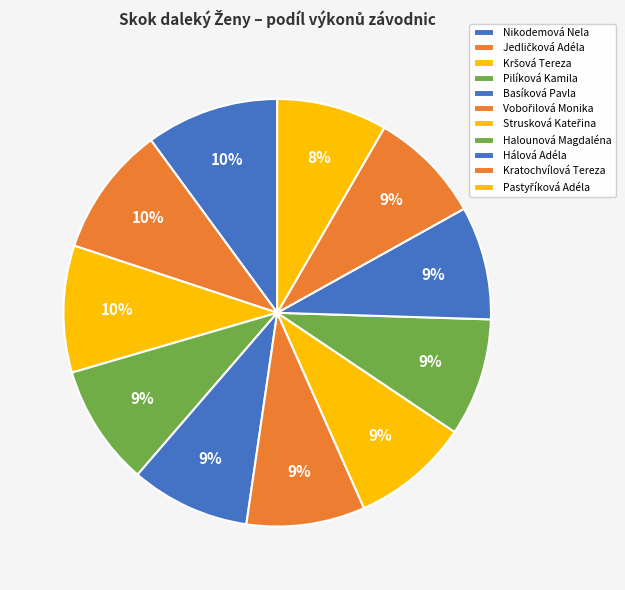

Which category has the biggest portion of the pie?

Nikodemová Nela